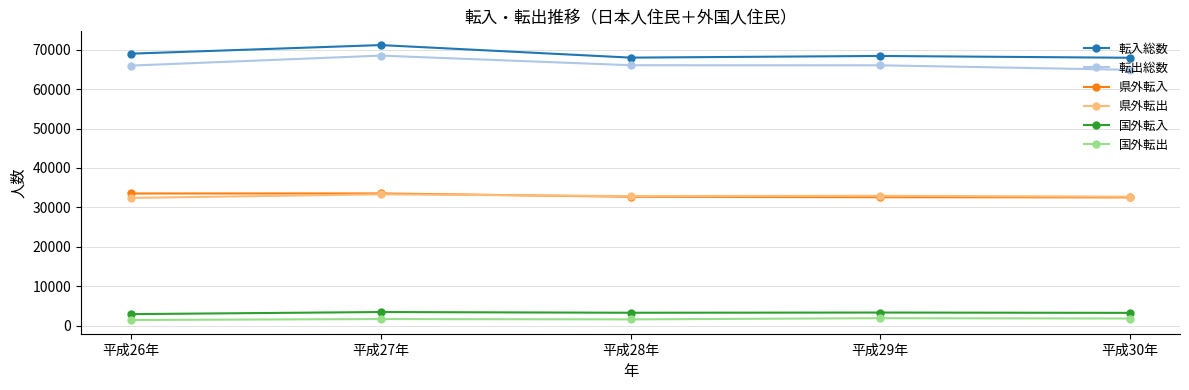

True or false: 国外転出 and 県外転出 intersect in this chart.

False